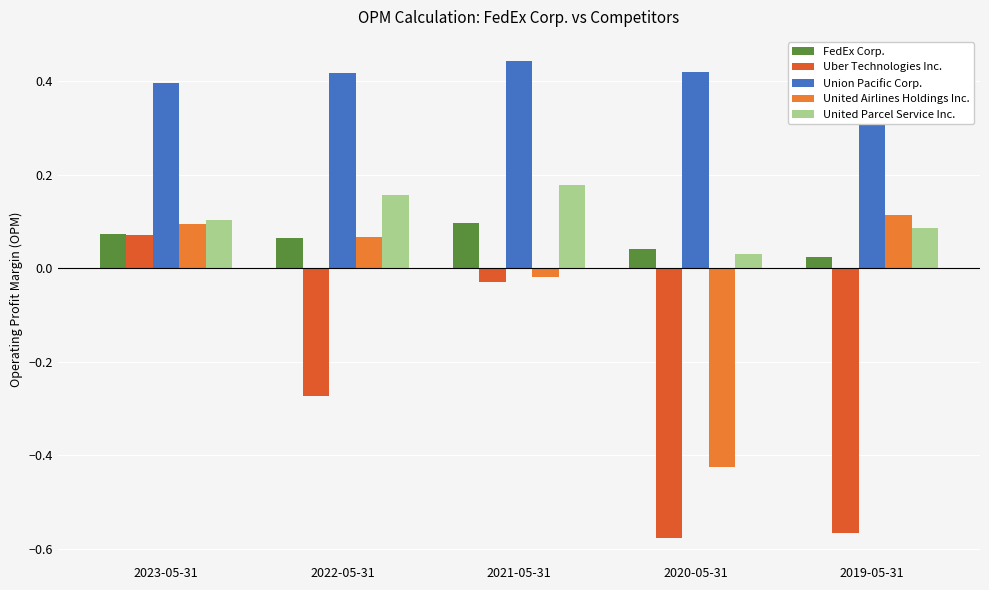

How many FedEx Corp. values are between 0 and 1?

5